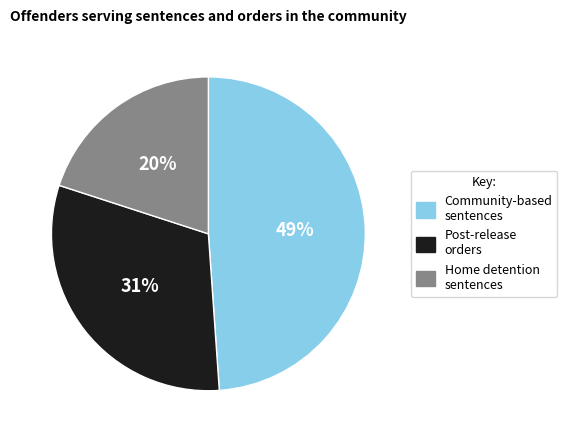

To the nearest percent, what is the difference between the largest and smallest slice percentages?

29%